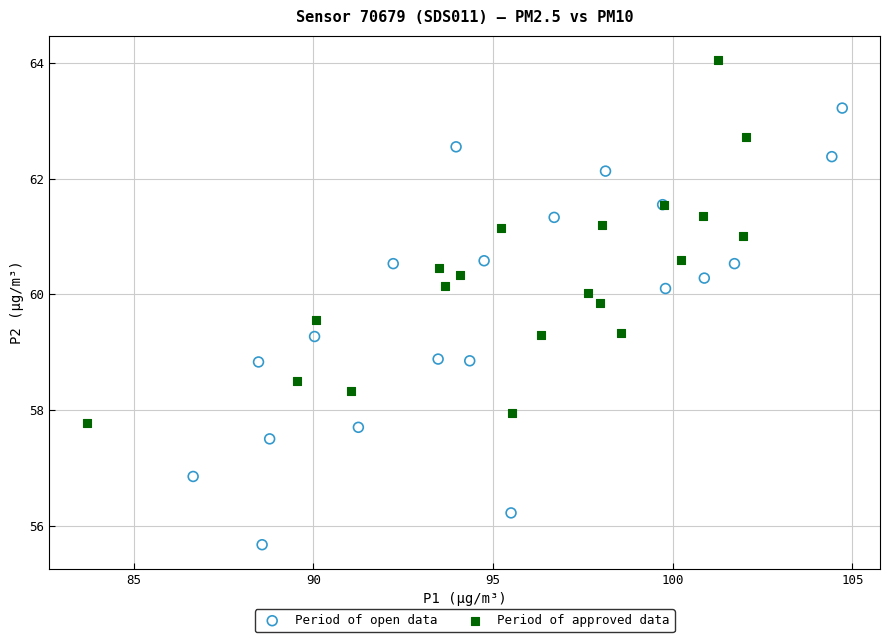

What are all the series names shown in the legend?

Period of open data, Period of approved data